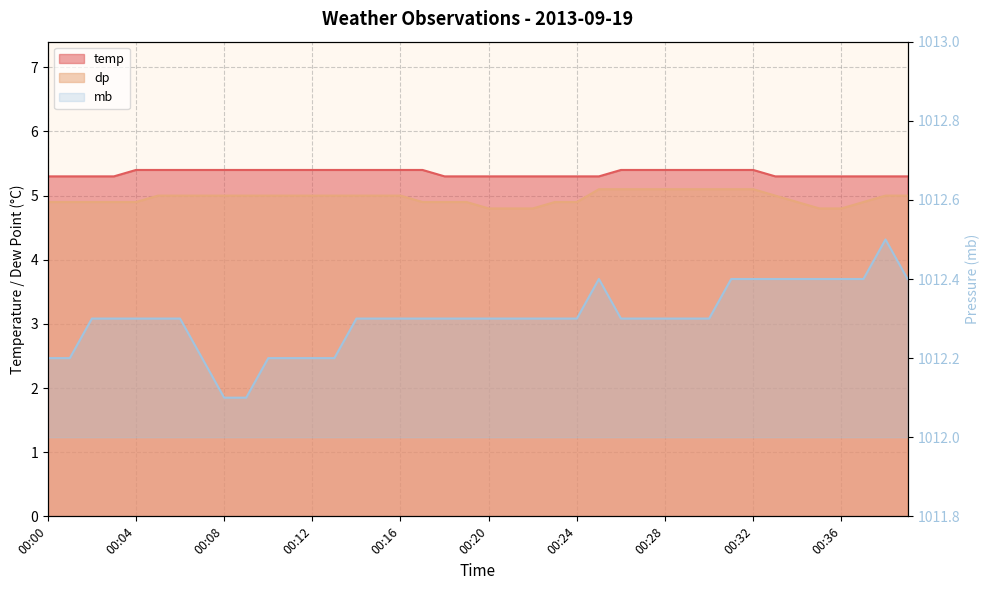

What is the difference between the maximum and minimum values in the mb series?

0.4